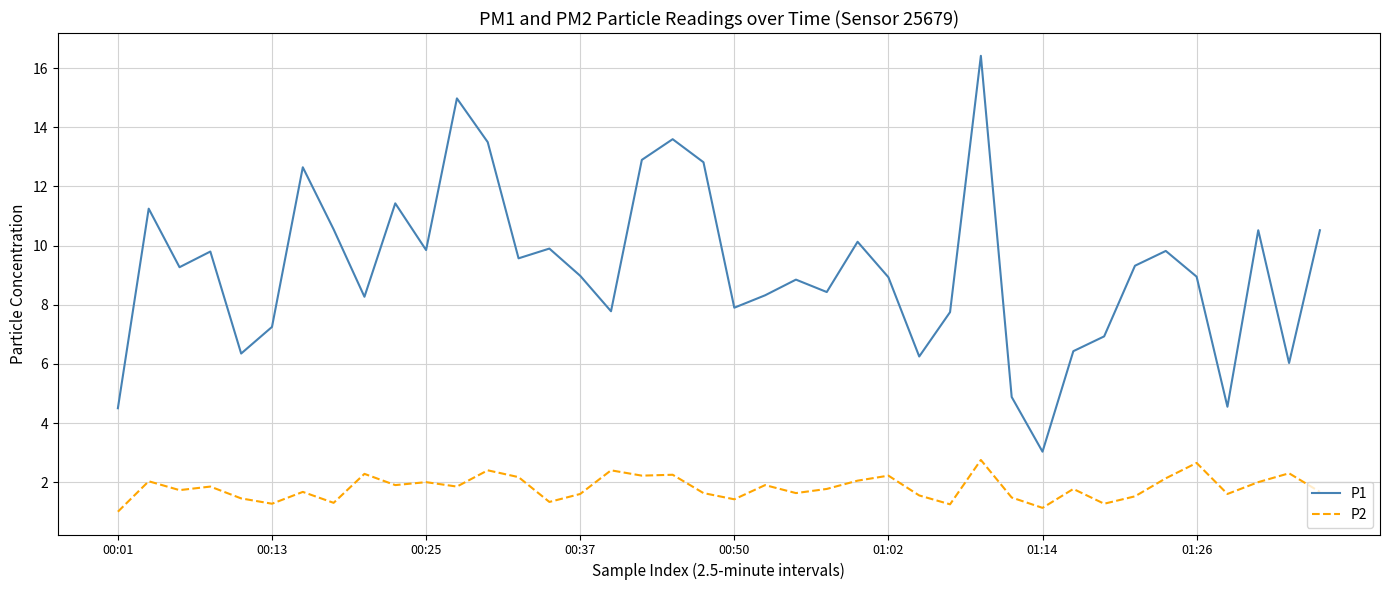

Which series has the largest total across all categories?

P1